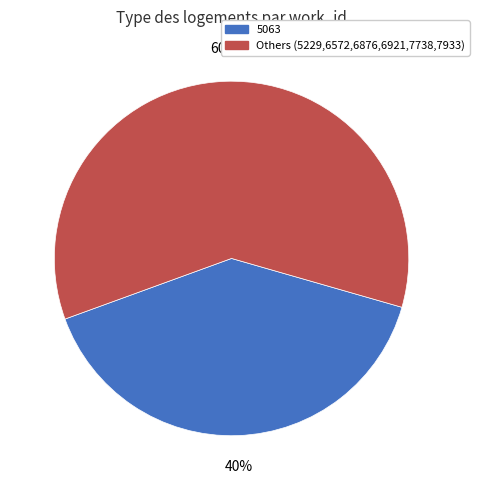

Approximately how many times larger is the value at Others (5229,6572,6876,6921,7738,7933) compared to 5063?

1.5